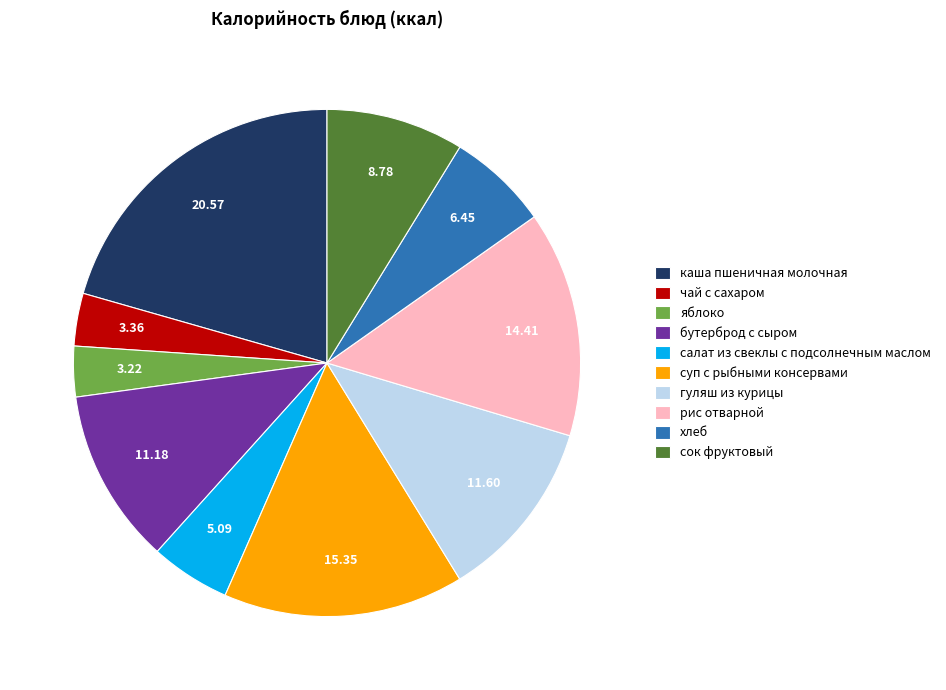

The бутерброд с сыром slice represents 1% of the pie. True or false?

False